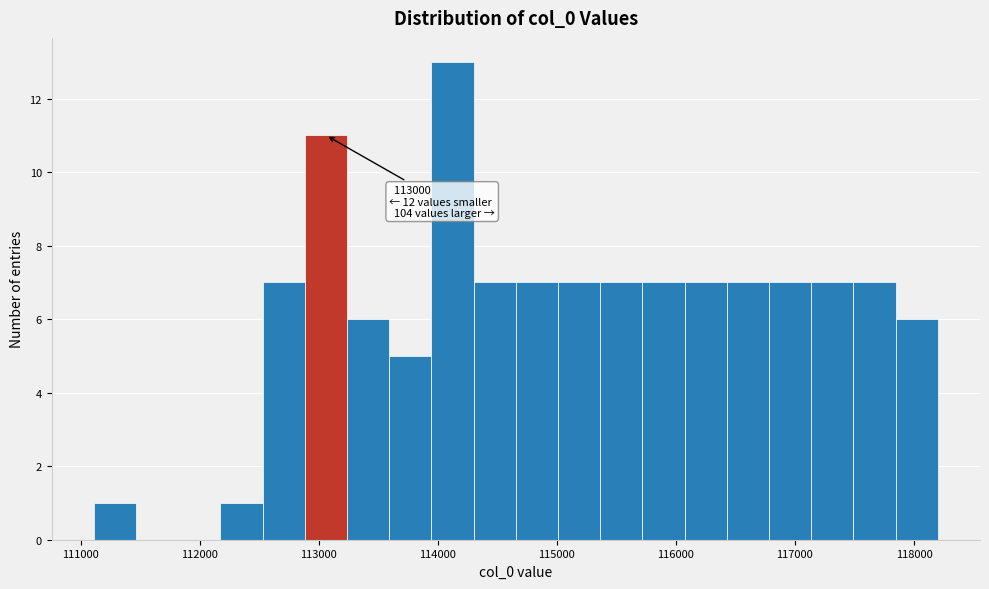

Read against the x-axis, roughly where is the centre of the tallest bar?

114100